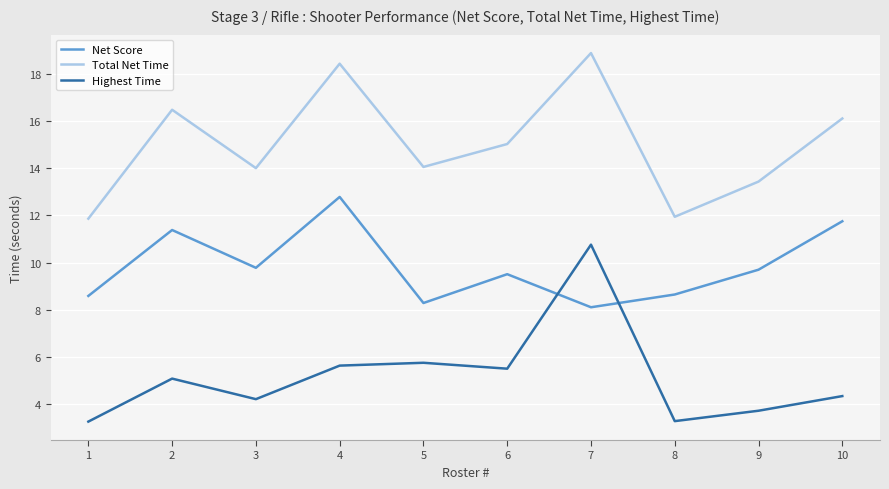

Which category has the highest value across all series?

7